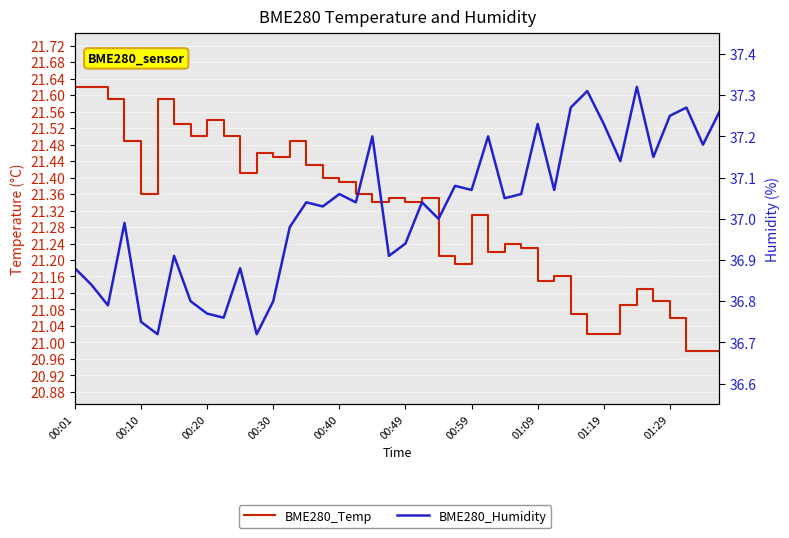

At which category is the sum across all series the highest?

18